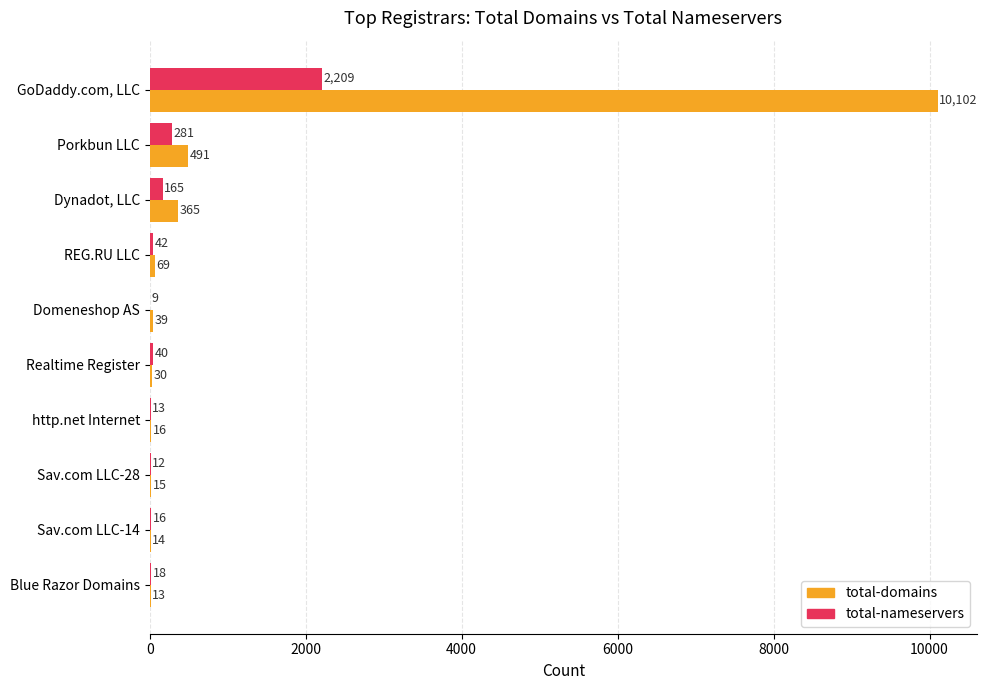

What is the average value of the total-domains series?

1115